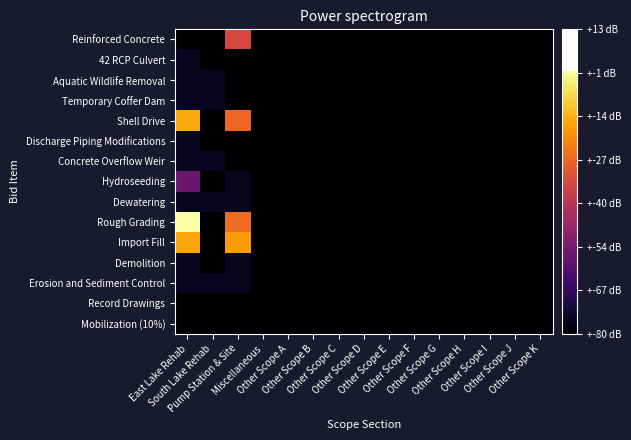

Rank the series at Other Scope K from highest to lowest value.

Mobilization (10%), Record Drawings, Erosion and Sediment Control, Demolition, Import Fill, Rough Grading, Dewatering, Hydroseeding, Concrete Overflow Weir, Discharge Piping Modifications, Shell Drive, Temporary Coffer Dam, Aquatic Wildlife Removal, 42 RCP Culvert, Reinforced Concrete